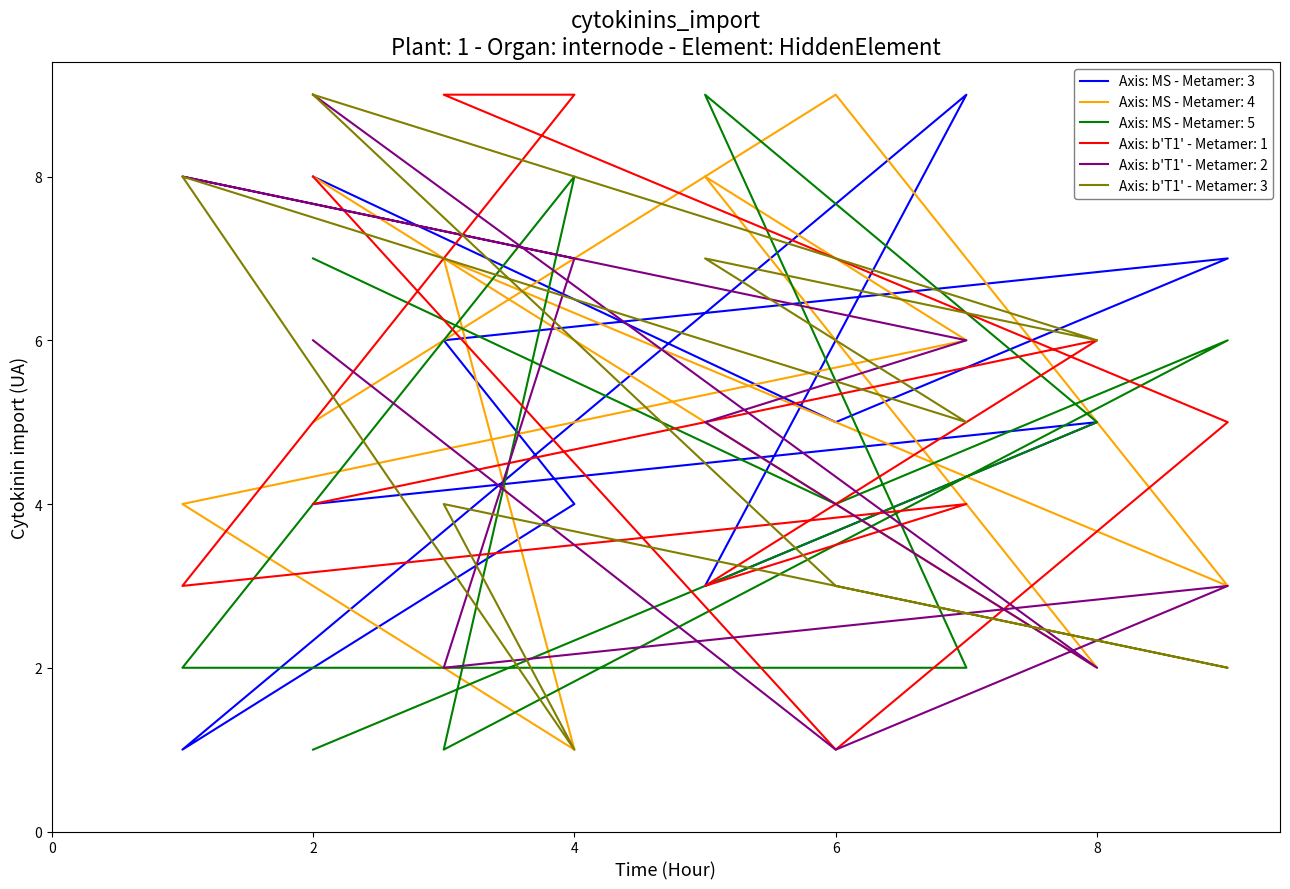

Is this an area chart (filled region under the line)?

No